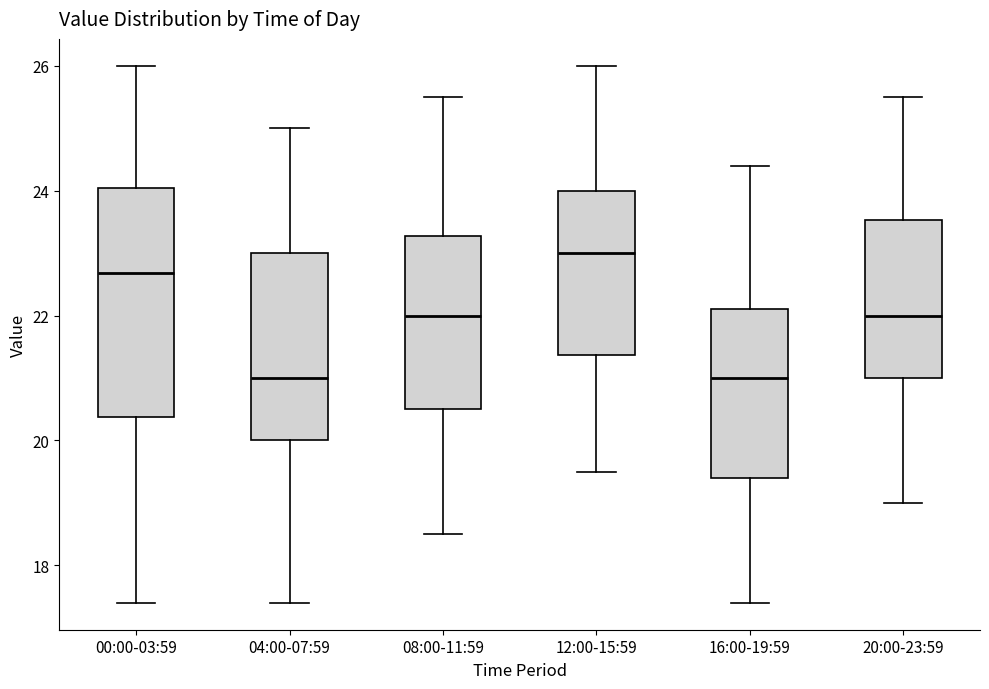

Reading left to right, transcribe this box plot: for each box, give where its median line is, the range the box spans, and where its two whiskers end, as read against the y-axis. The values are not printed on the chart, so give them approximately, as read against the axis.

00:00-03:59: median 22.6, box 20.4 to 24.0, whiskers 17.4 to 26.0
04:00-07:59: median 21.0, box 20.0 to 23.0, whiskers 17.4 to 25.0
08:00-11:59: median 22.0, box 20.6 to 23.2, whiskers 18.6 to 25.6
12:00-15:59: median 23.0, box 21.4 to 24.0, whiskers 19.6 to 26.0
16:00-19:59: median 21.0, box 19.4 to 22.2, whiskers 17.4 to 24.4
20:00-23:59: median 22.0, box 21.0 to 23.6, whiskers 19.0 to 25.6